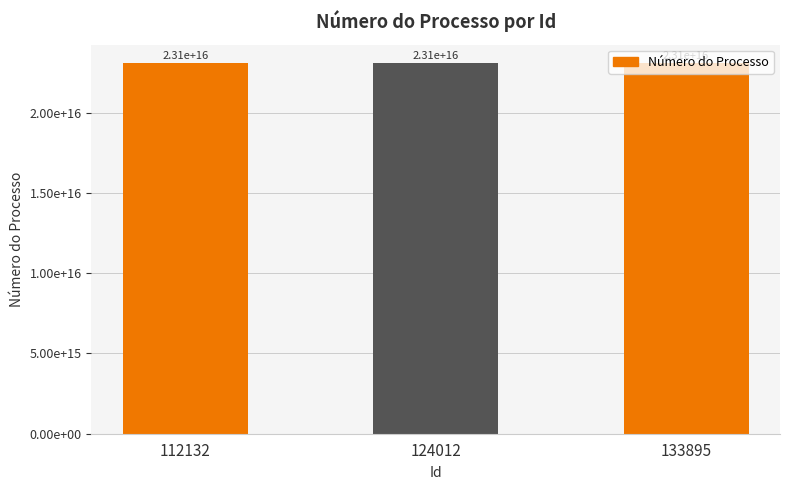

Is it true that the value at 124012 is 23072006876201424?

True